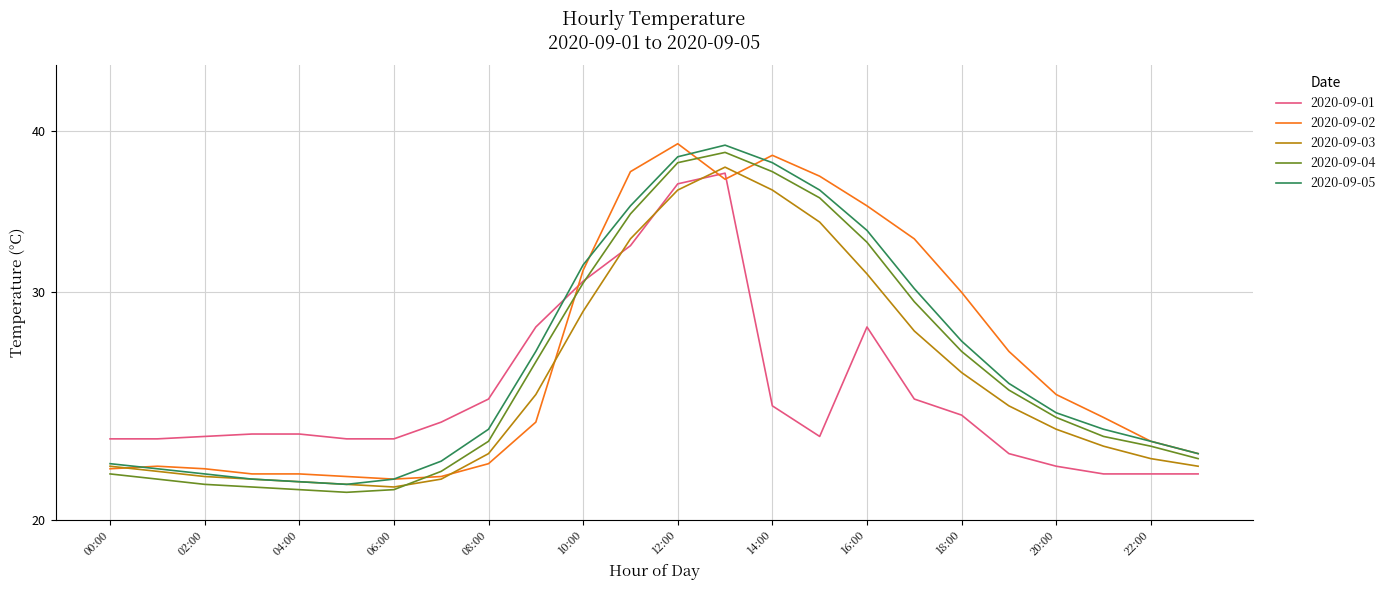

How many data points in 2020-09-04 are less than 24?

12